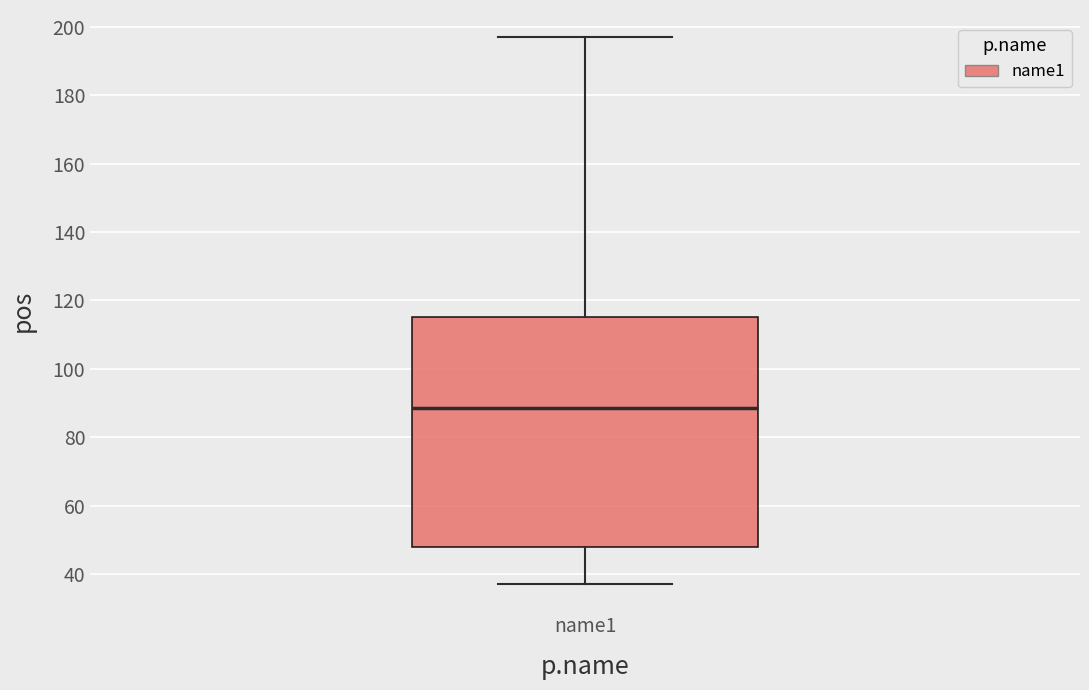

Where does the median line of the box for name1 sit on the y-axis? The values are not printed on the chart, so give them approximately, as read against the axis.

88